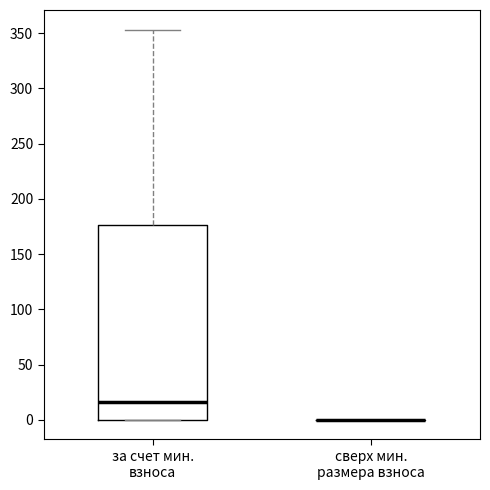

Reading left to right, read every box against the y-axis: the position of its median line, the range the box covers, and the ends of its whiskers. The values are not printed on the chart, so give them approximately, as read against the axis.

за счет мин. взноса: median 15, box 0 to 175, whiskers 0 to 355
сверх мин. размера взноса: box collapsed to a line at 0, whiskers 0 to 0